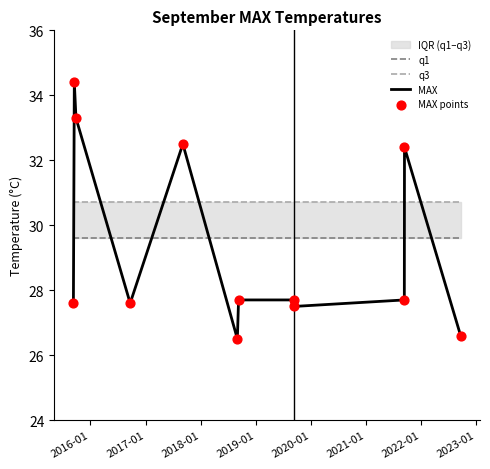

What is the maximum value for MAX?

34.4